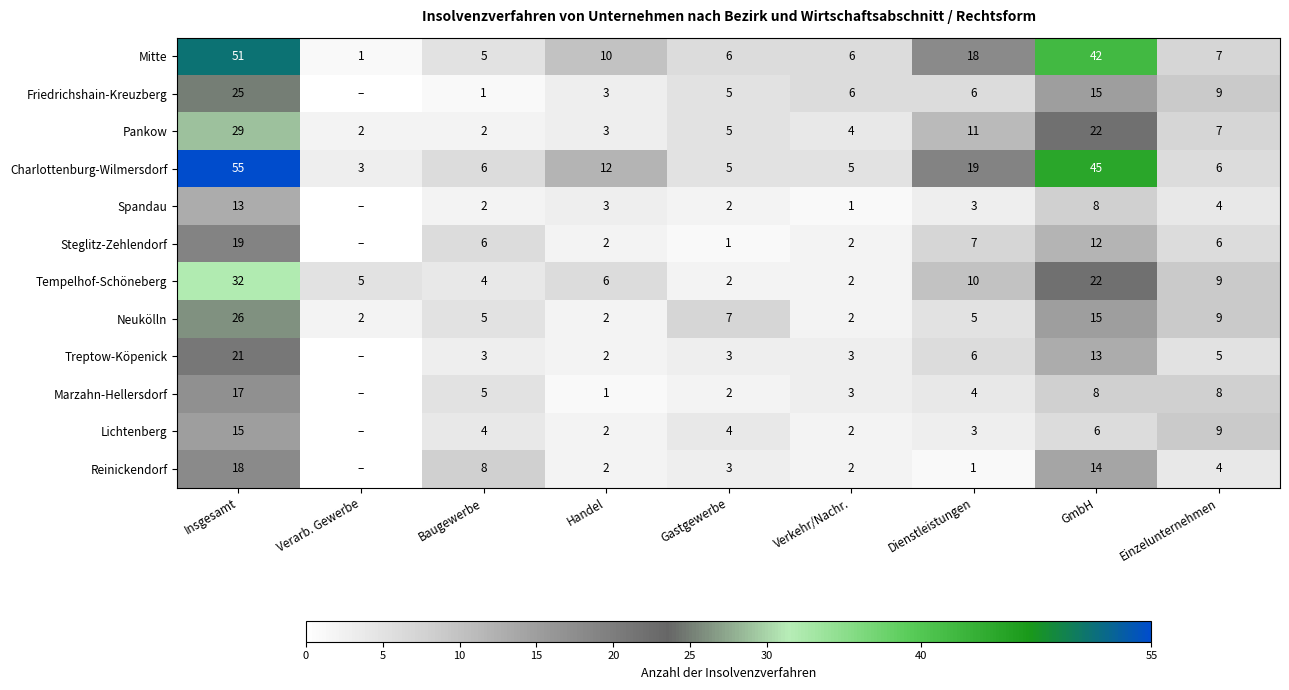

How many series are shown in this chart?

12